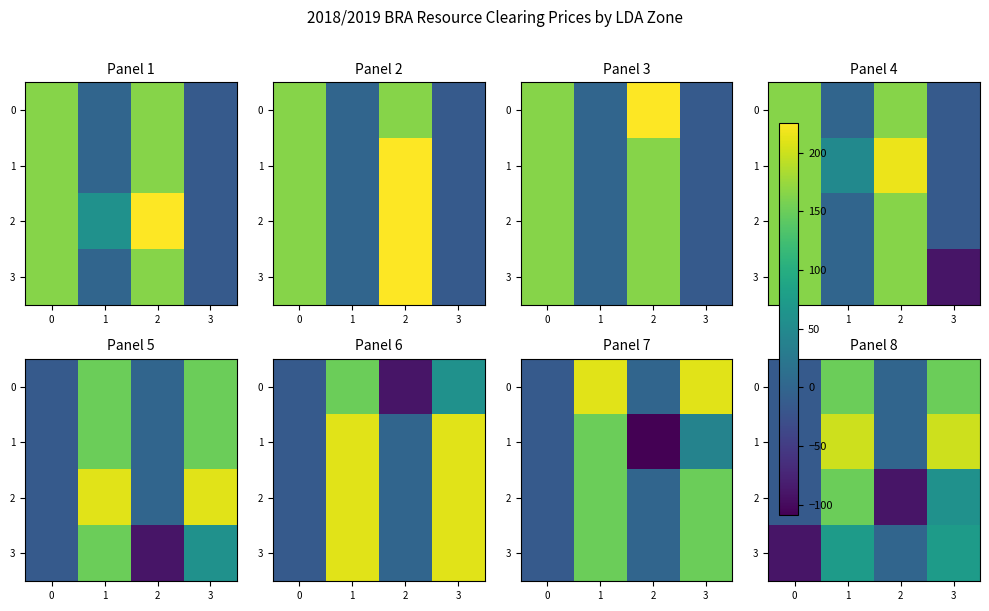

What is the average value of the 2 series?

26.3